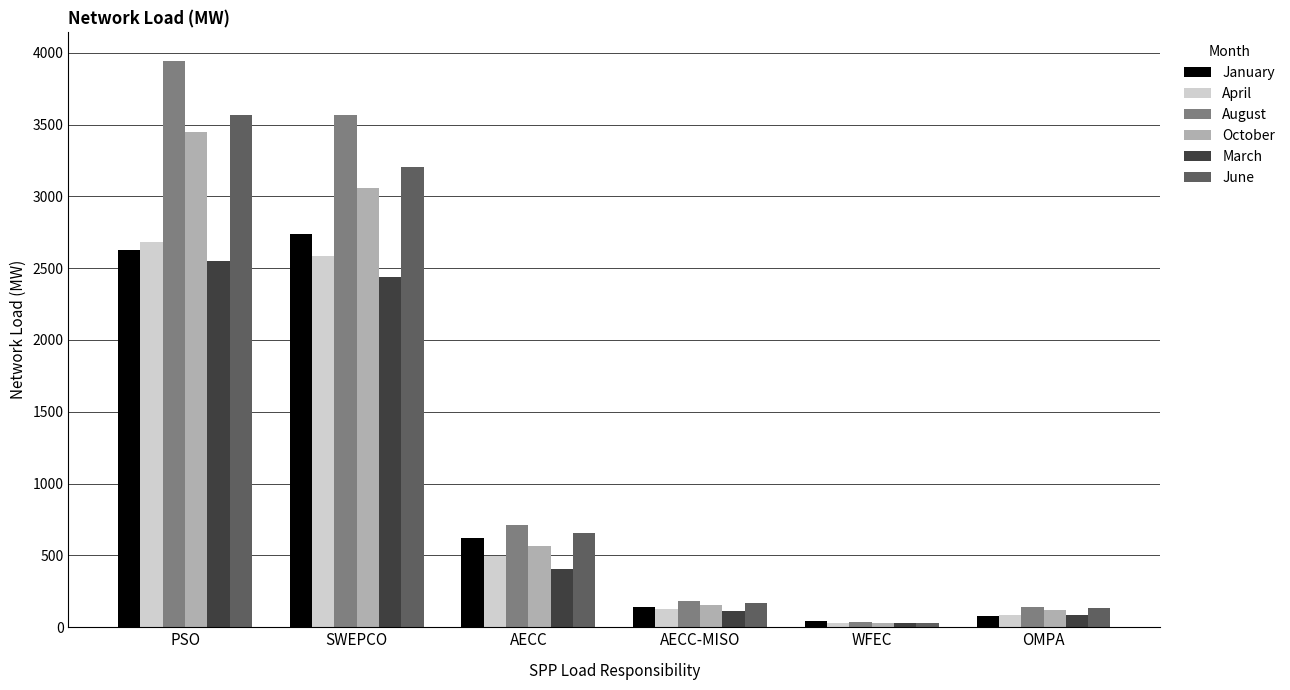

What is the label of the 4th bar from the left?

AECC-MISO